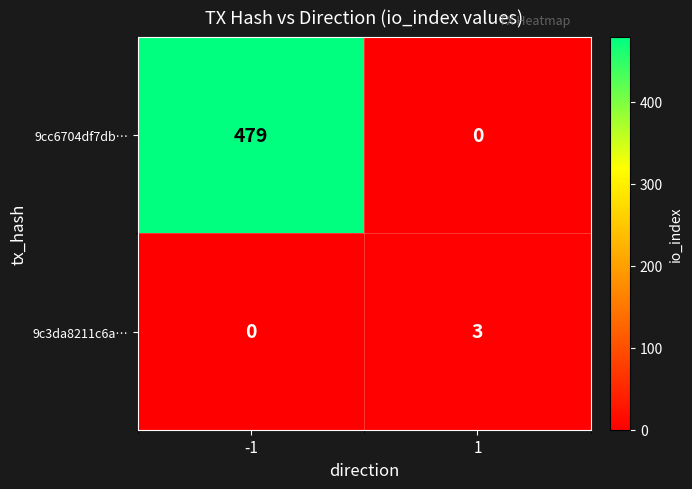

Rank the categories by 9c3da8211c6a… value from lowest to highest.

-1, 1